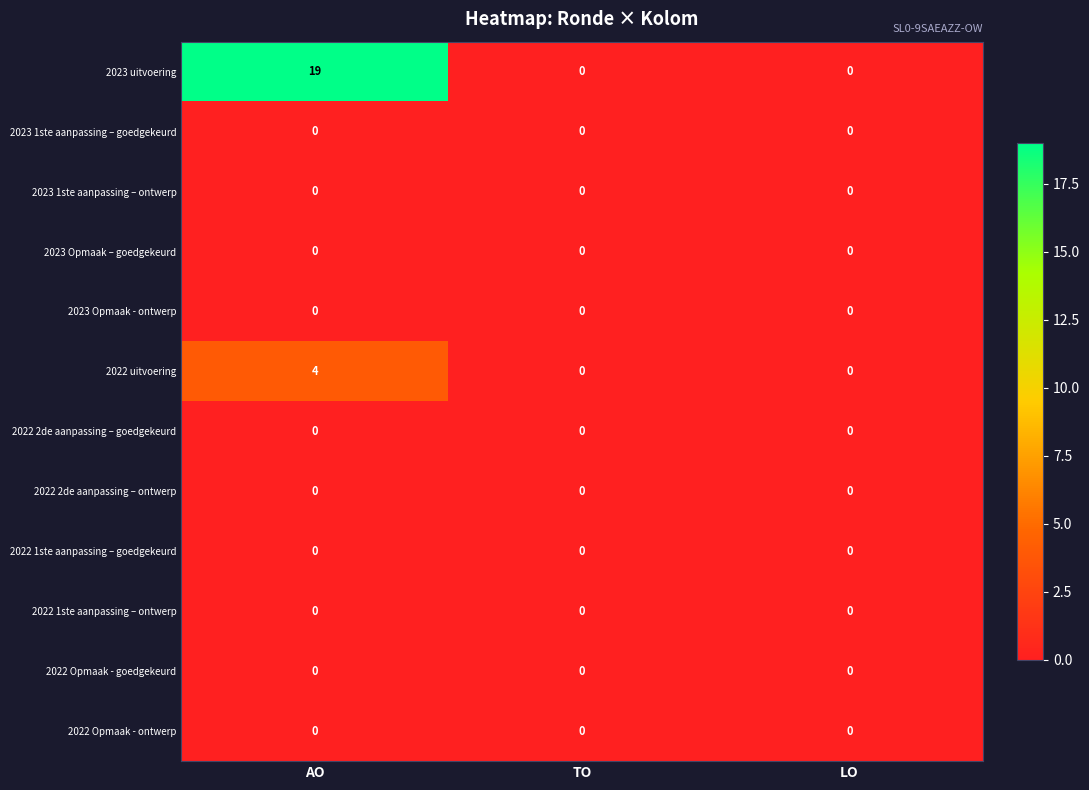

At which category is the sum across all series the highest?

AO